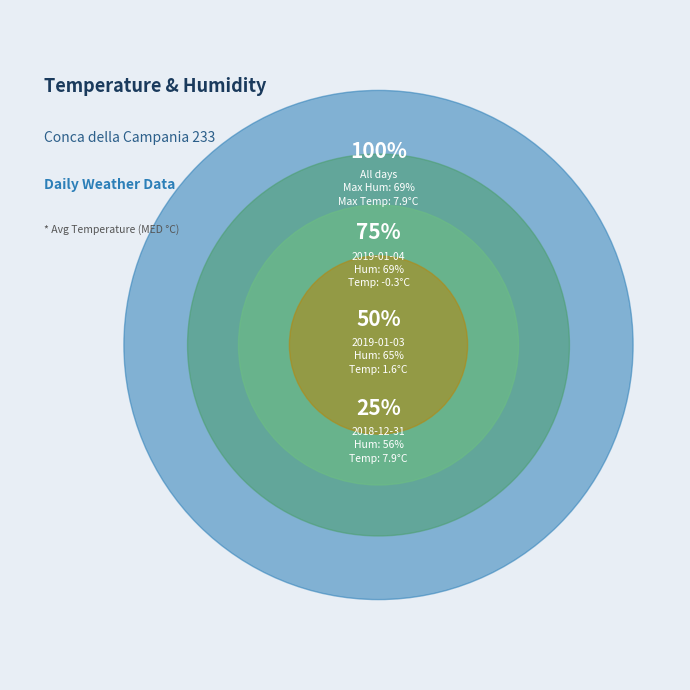

What is the change in value from 2018-12-31 to 2019-01-04?

-8.2